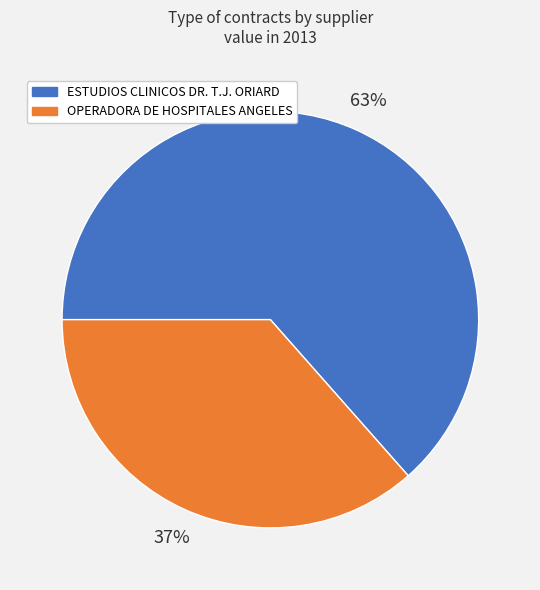

Approximately how many times larger is the value at ESTUDIOS CLINICOS DR. T.J. ORIARD compared to OPERADORA DE HOSPITALES ANGELES?

1.7